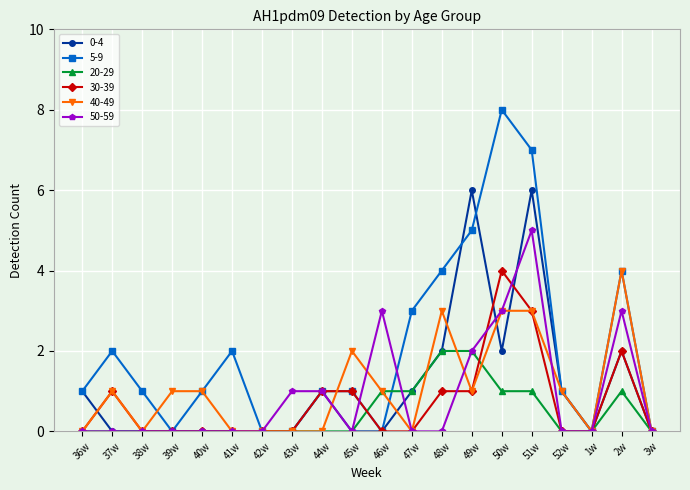

What is the sum of all 30-39 values?

14